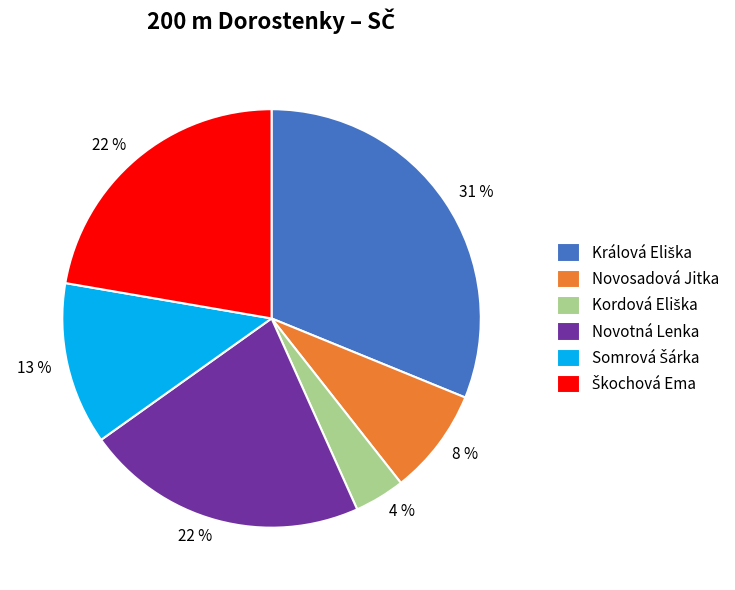

To the nearest percent, what is the average slice percentage?

17%